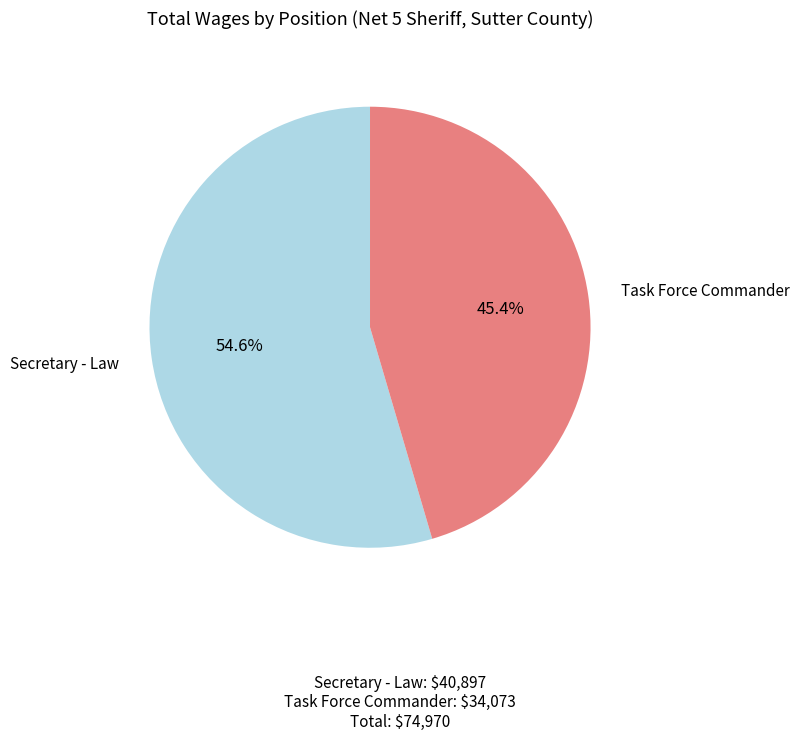

To the nearest percent, what is the difference between the largest and smallest slice percentages?

9%